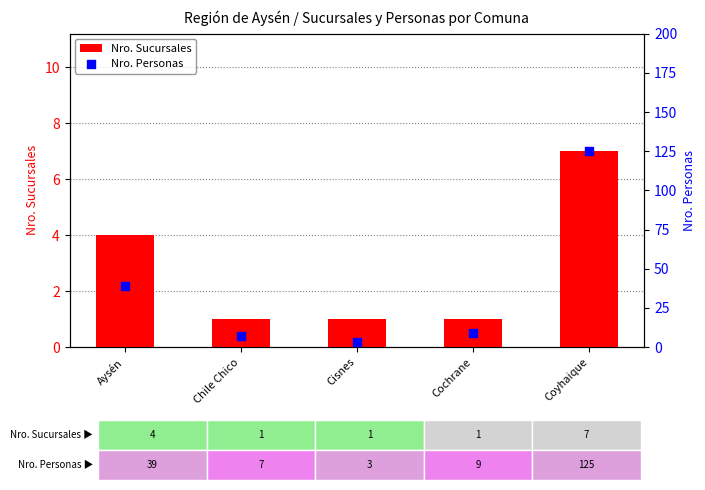

What is the total value across all series at Cochrane?

10